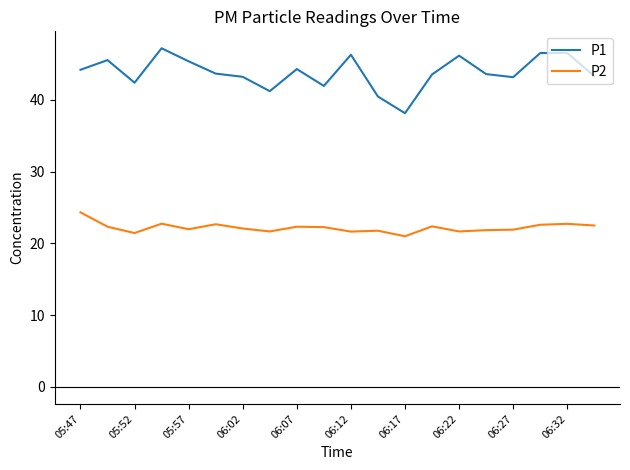

What is the minimum value shown in the chart?

21.0